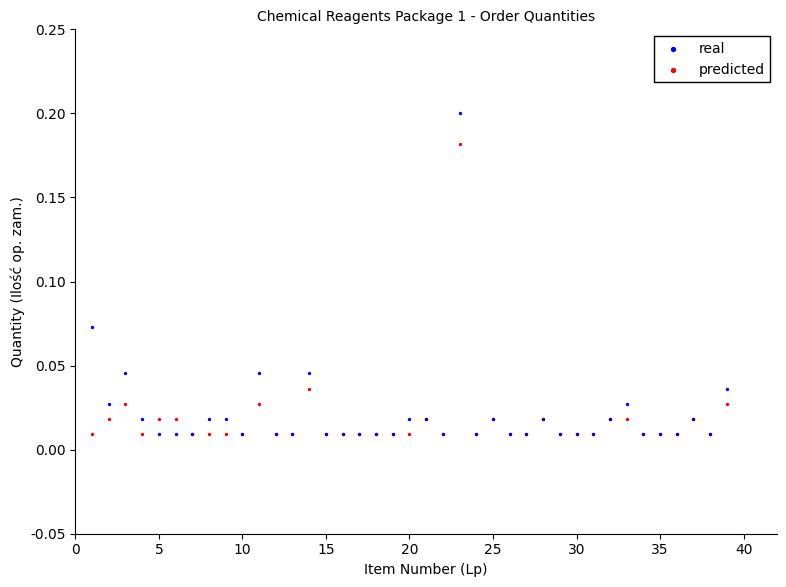

Which series contains the highest Y value?

real